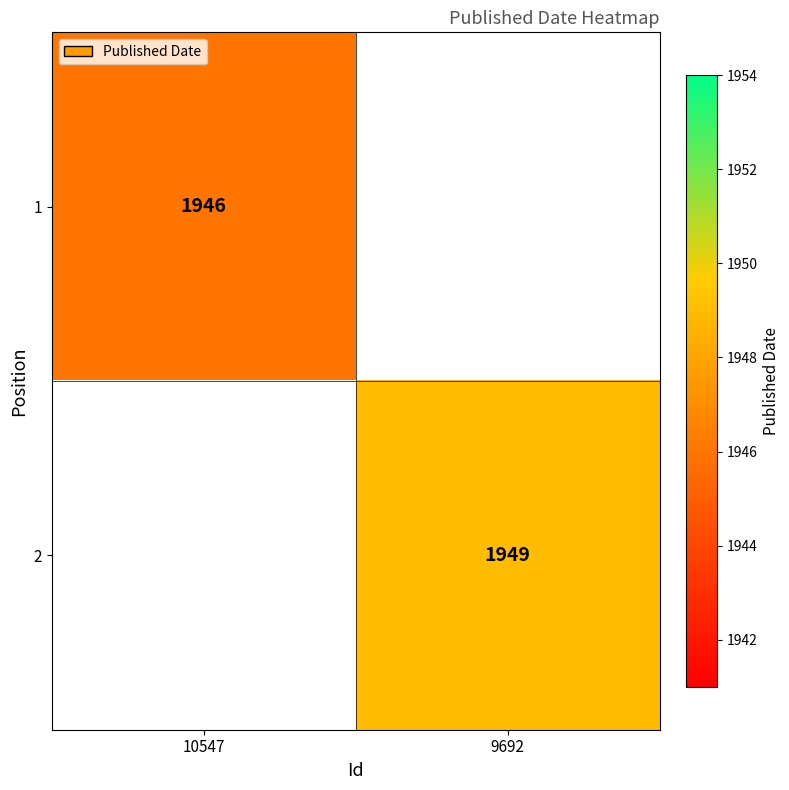

Is the value of 1 at 10547 greater than the value of 2 at 9692?

No